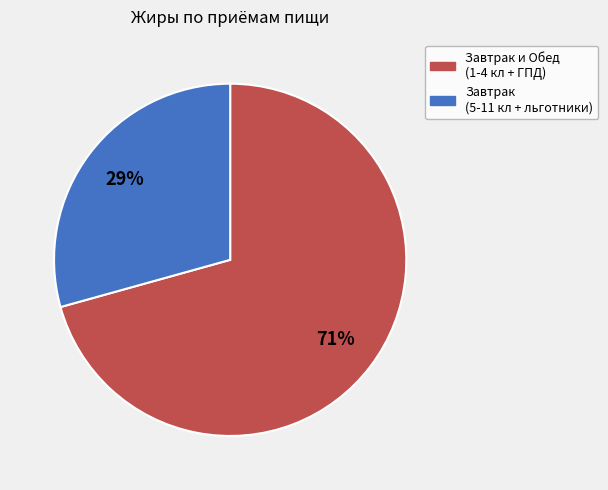

To the nearest percent, what is the average slice percentage?

50%